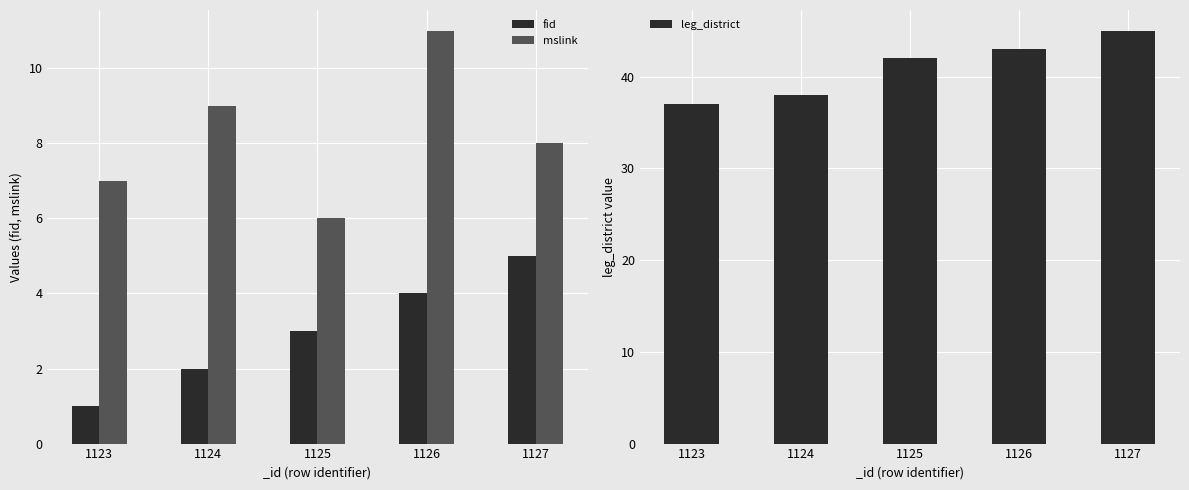

True or false: leg_district has a value of 42 at 1125.

True